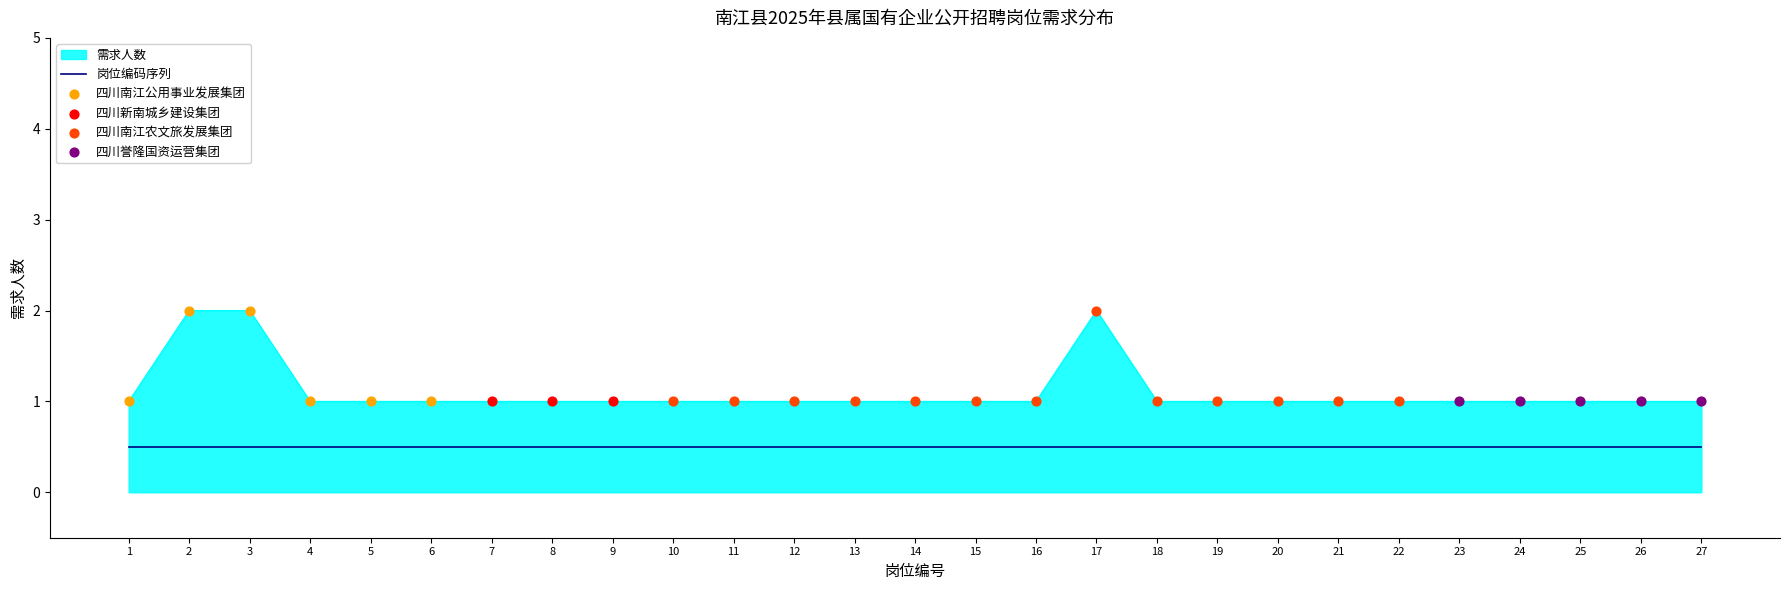

Which series has the widest spread of values?

需求人数